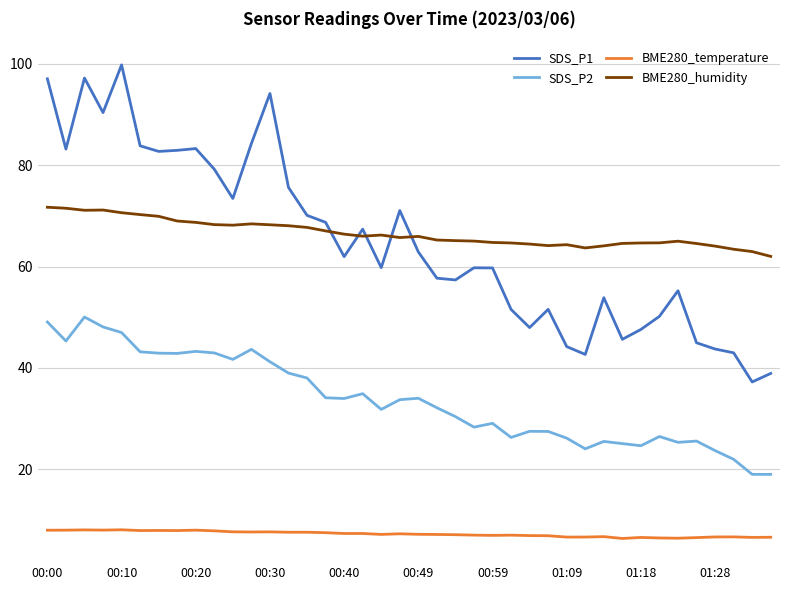

What is the highest value of the BME280_temperature series?

8.0